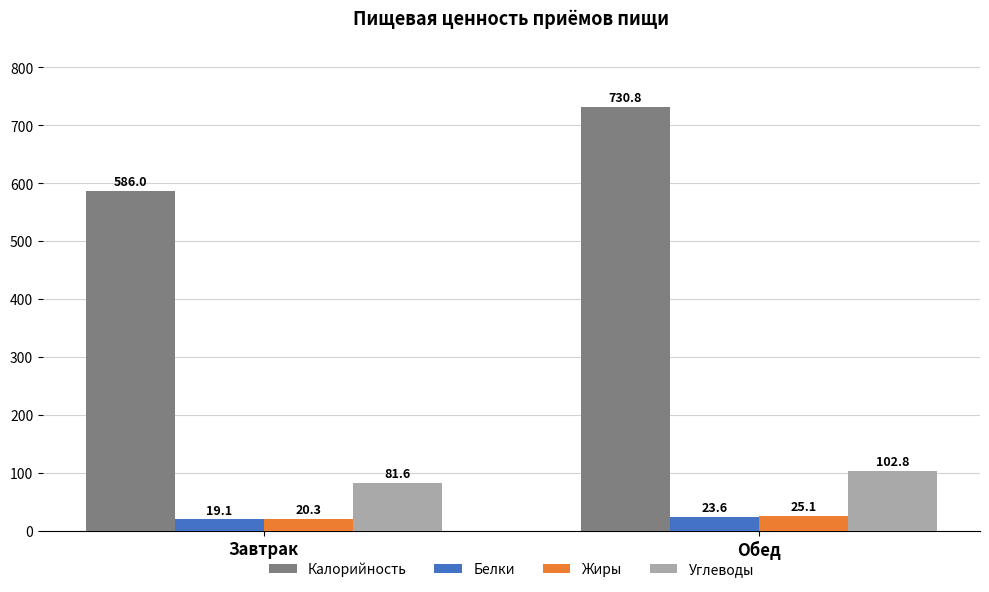

What is the value of the Белки bar at the 2nd from the left?

23.6